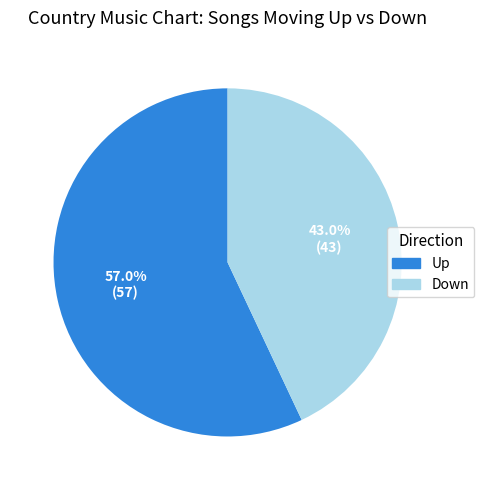

What is the largest slice in the pie chart?

Up